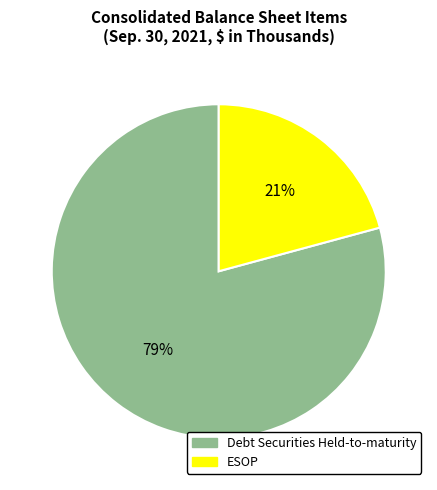

Combined, do ESOP and Debt Securities Held-to-maturity account for over 50%?

Yes